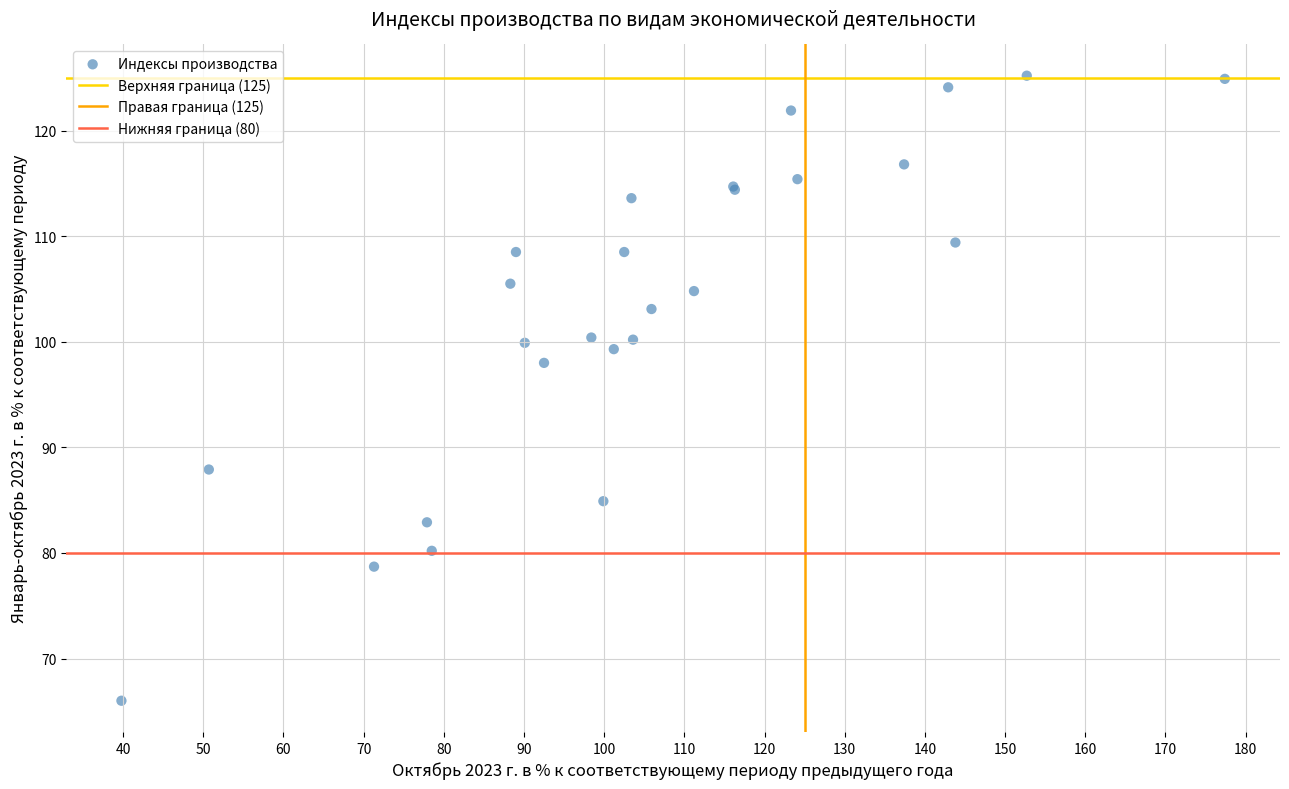

What Y value in the scatter plot is closest to 95?

98.0